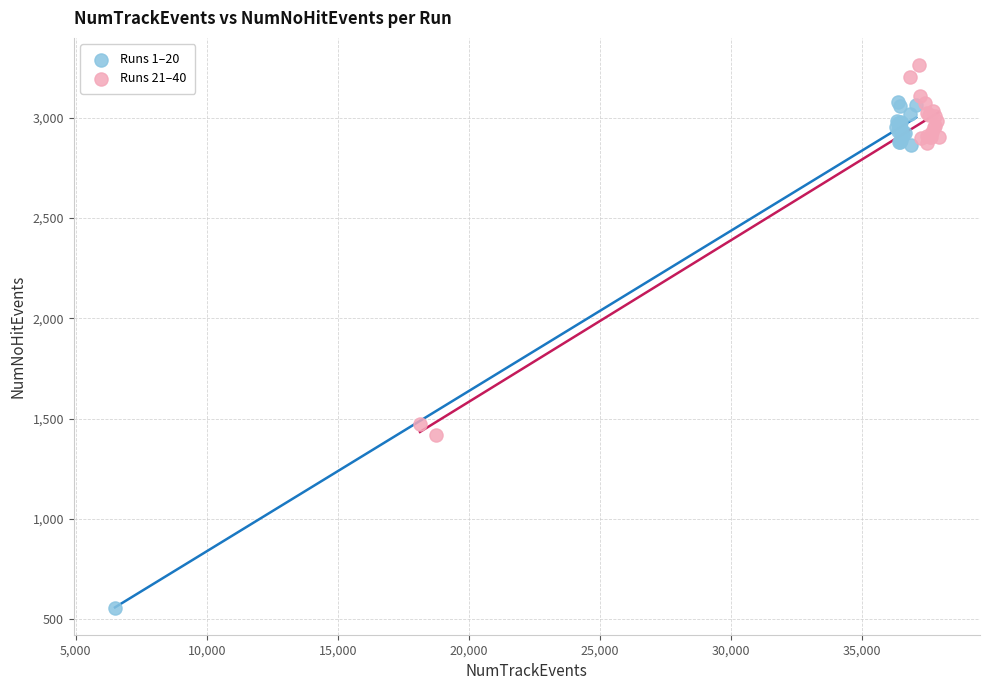

Which series reaches the maximum Y coordinate?

Runs 21–40